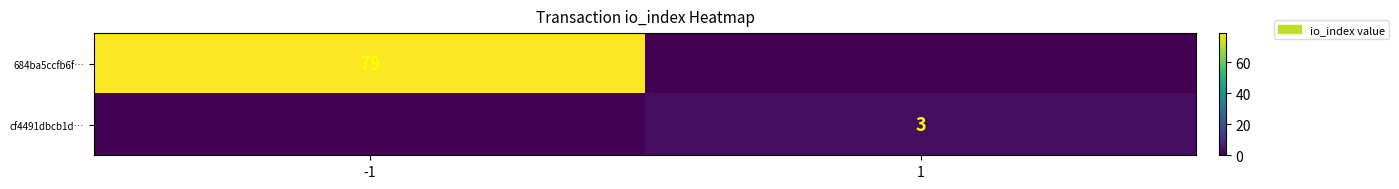

What is the spread (max minus min) of values at -1?

79